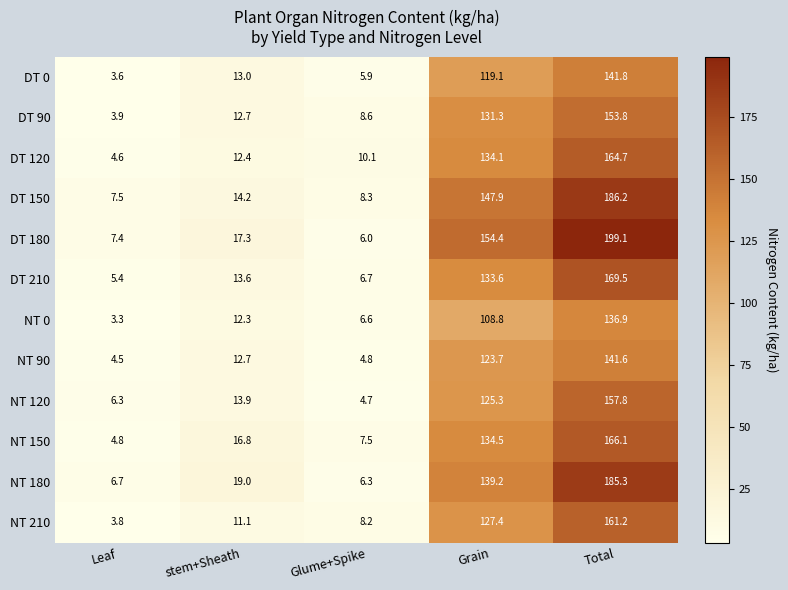

What is the difference between the highest and lowest values at stem+Sheath?

7.9